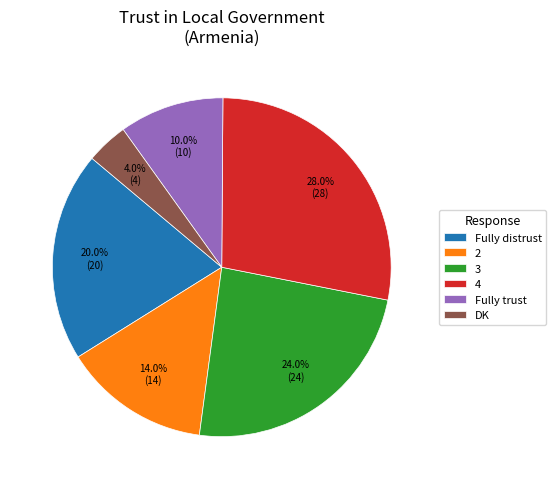

To the nearest percent, what is the difference between the DK and 2 slice percentages?

10%